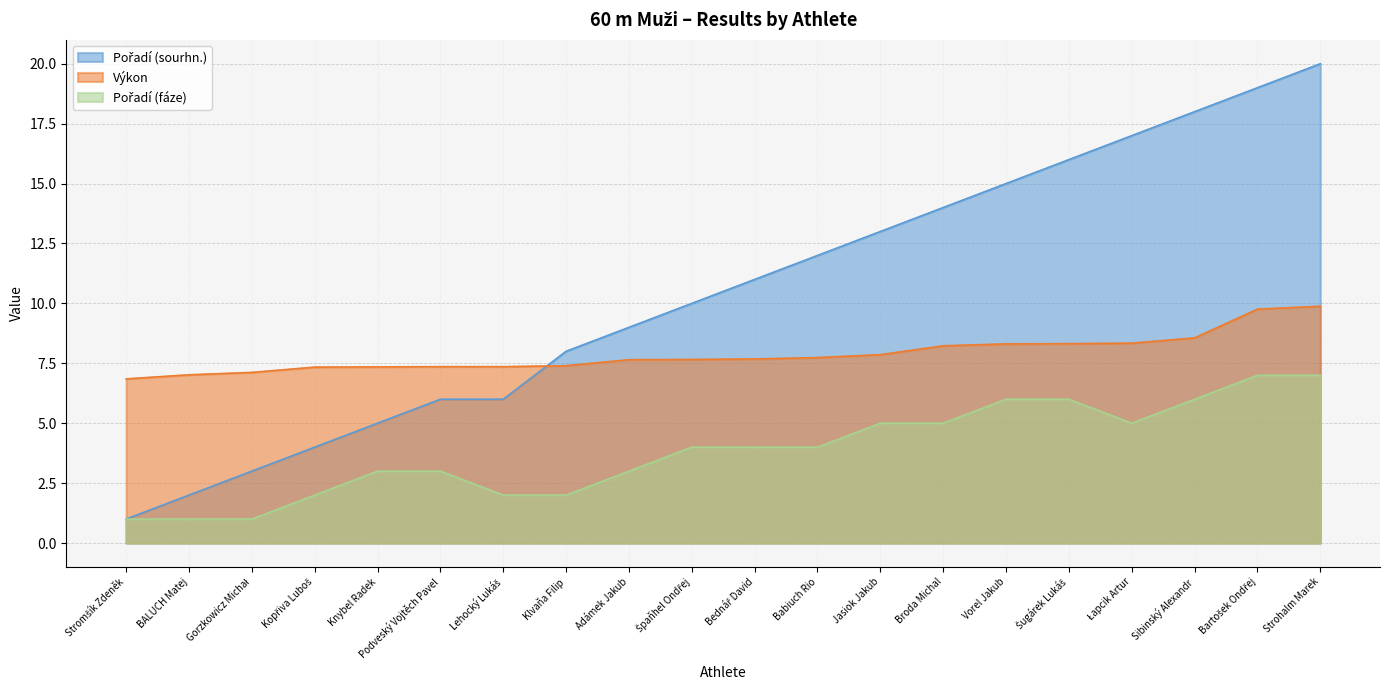

True or false: Pořadí (fáze) and Výkon cross at least once.

False